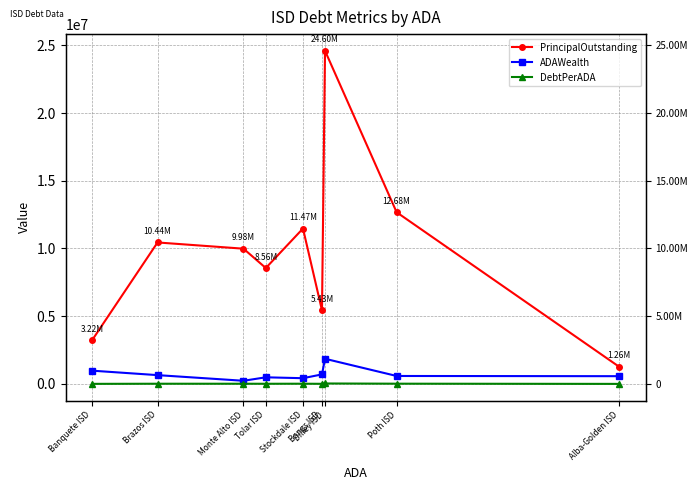

True or false: DebtPerADA and ADAWealth intersect in this chart.

False